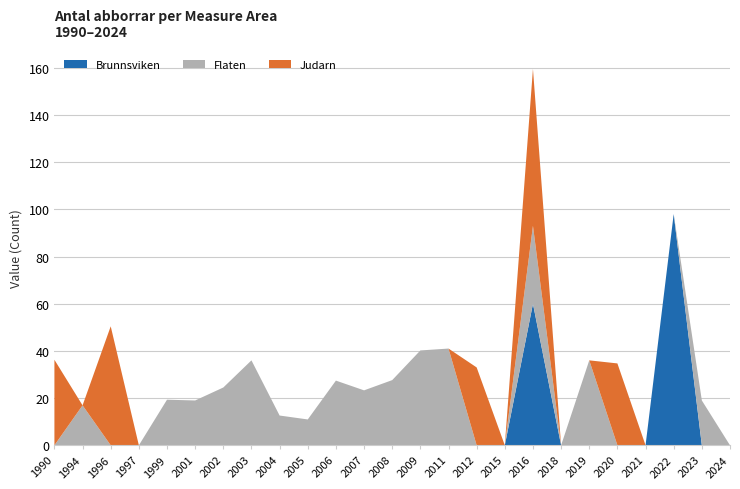

Reading left to right, what are all the values shown in this chart?

Brunnsviken: 1990=0.0	1994=0.0	1996=0.0	1997=0.0	1999=0.0	2001=0.0	2002=0.0	2003=0.0	2004=0.0	2005=0.0	2006=0.0	2007=0.0	2008=0.0	2009=0.0	2011=0.0	2012=0.0	2015=0.0	2016=60.0	2018=0.0	2019=0.0	2020=0.0	2021=0.0	2022=98.0	2023=0.0	2024=0.0
Flaten: 1990=0.0	1994=16.9	1996=0.0	1997=0.0	1999=19.3	2001=19.0	2002=24.5	2003=36.0	2004=12.6	2005=11.0	2006=27.4	2007=23.3	2008=27.6	2009=40.2	2011=41.0	2012=0.0	2015=0.0	2016=33.0	2018=0.0	2019=36.0	2020=0.0	2021=0.0	2022=0.0	2023=19.0	2024=0.0
Judarn: 1990=36.2	1994=0.0	1996=50.4	1997=0.0	1999=0.0	2001=0.0	2002=0.0	2003=0.0	2004=0.0	2005=0.0	2006=0.0	2007=0.0	2008=0.0	2009=0.0	2011=0.0	2012=33.0	2015=0.0	2016=66.5	2018=0.0	2019=0.0	2020=34.7	2021=0.0	2022=0.0	2023=0.0	2024=0.0